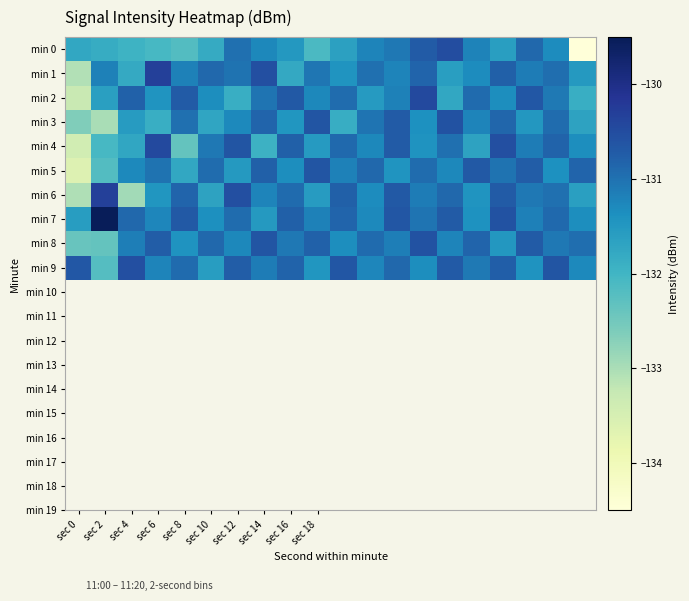

Reading left to right, extract all data points from this chart.

min 0: -131.8	-131.8	-131.9	-132.1	-132.2	-131.8	-131.0	-131.3	-131.5	-132.1	-131.6	-131.2	-131.1	-130.7	-130.5	-131.2	-131.6	-130.9	-131.3	-134.5
min 1: -133.1	-131.2	-131.8	-130.3	-131.2	-130.9	-131.0	-130.6	-131.8	-131.1	-131.4	-131.0	-131.2	-130.8	-131.6	-131.3	-130.8	-131.1	-131.0	-131.5
min 2: -133.3	-131.6	-130.8	-131.4	-130.7	-131.3	-131.9	-131.0	-130.7	-131.3	-130.9	-131.6	-131.2	-130.4	-131.8	-130.9	-131.3	-130.7	-131.1	-131.9
min 3: -132.6	-133.0	-131.6	-131.9	-131.0	-131.7	-131.3	-130.8	-131.5	-130.6	-131.8	-131.0	-130.7	-131.4	-130.6	-131.2	-130.9	-131.5	-130.9	-131.7
min 4: -133.4	-132.1	-131.7	-130.4	-132.4	-131.1	-130.6	-131.9	-130.8	-131.5	-130.9	-131.3	-130.7	-131.4	-131.0	-131.7	-130.6	-131.1	-130.8	-131.3
min 5: -133.6	-132.2	-131.3	-131.0	-131.8	-130.9	-131.5	-130.8	-131.3	-130.6	-131.2	-130.9	-131.4	-130.9	-131.3	-130.7	-131.0	-130.8	-131.4	-130.8
min 6: -133.1	-130.3	-132.9	-131.5	-130.8	-131.7	-130.5	-131.2	-130.9	-131.6	-130.8	-131.3	-130.7	-131.1	-130.9	-131.4	-130.7	-131.1	-131.0	-131.6
min 7: -131.6	-129.5	-130.9	-131.2	-130.7	-131.4	-130.9	-131.5	-130.8	-131.2	-130.8	-131.3	-130.6	-131.0	-130.7	-131.4	-130.6	-131.2	-130.9	-131.3
min 8: -132.4	-132.4	-131.2	-130.7	-131.4	-130.9	-131.3	-130.6	-131.1	-130.8	-131.3	-130.9	-131.2	-130.6	-131.2	-130.8	-131.5	-130.7	-131.1	-130.9
min 9: -130.7	-132.2	-130.5	-131.2	-130.9	-131.6	-130.7	-131.1	-130.8	-131.5	-130.7	-131.2	-130.9	-131.3	-130.7	-131.1	-130.8	-131.4	-130.6	-131.3